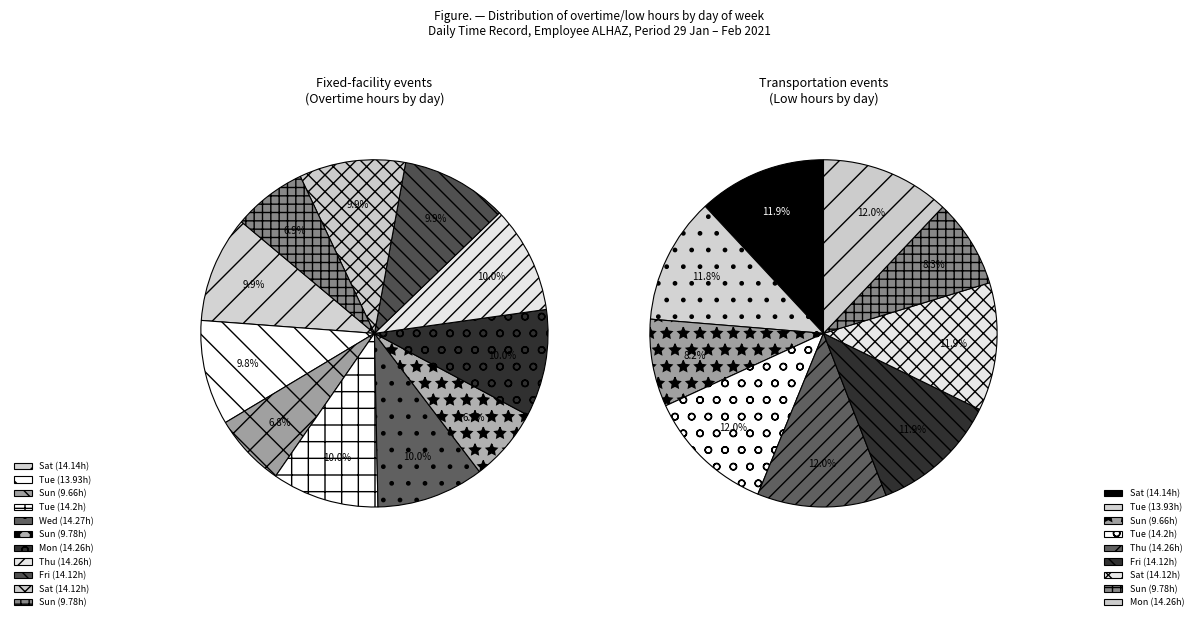

True or false: Sun accounts for 1% of the total.

False